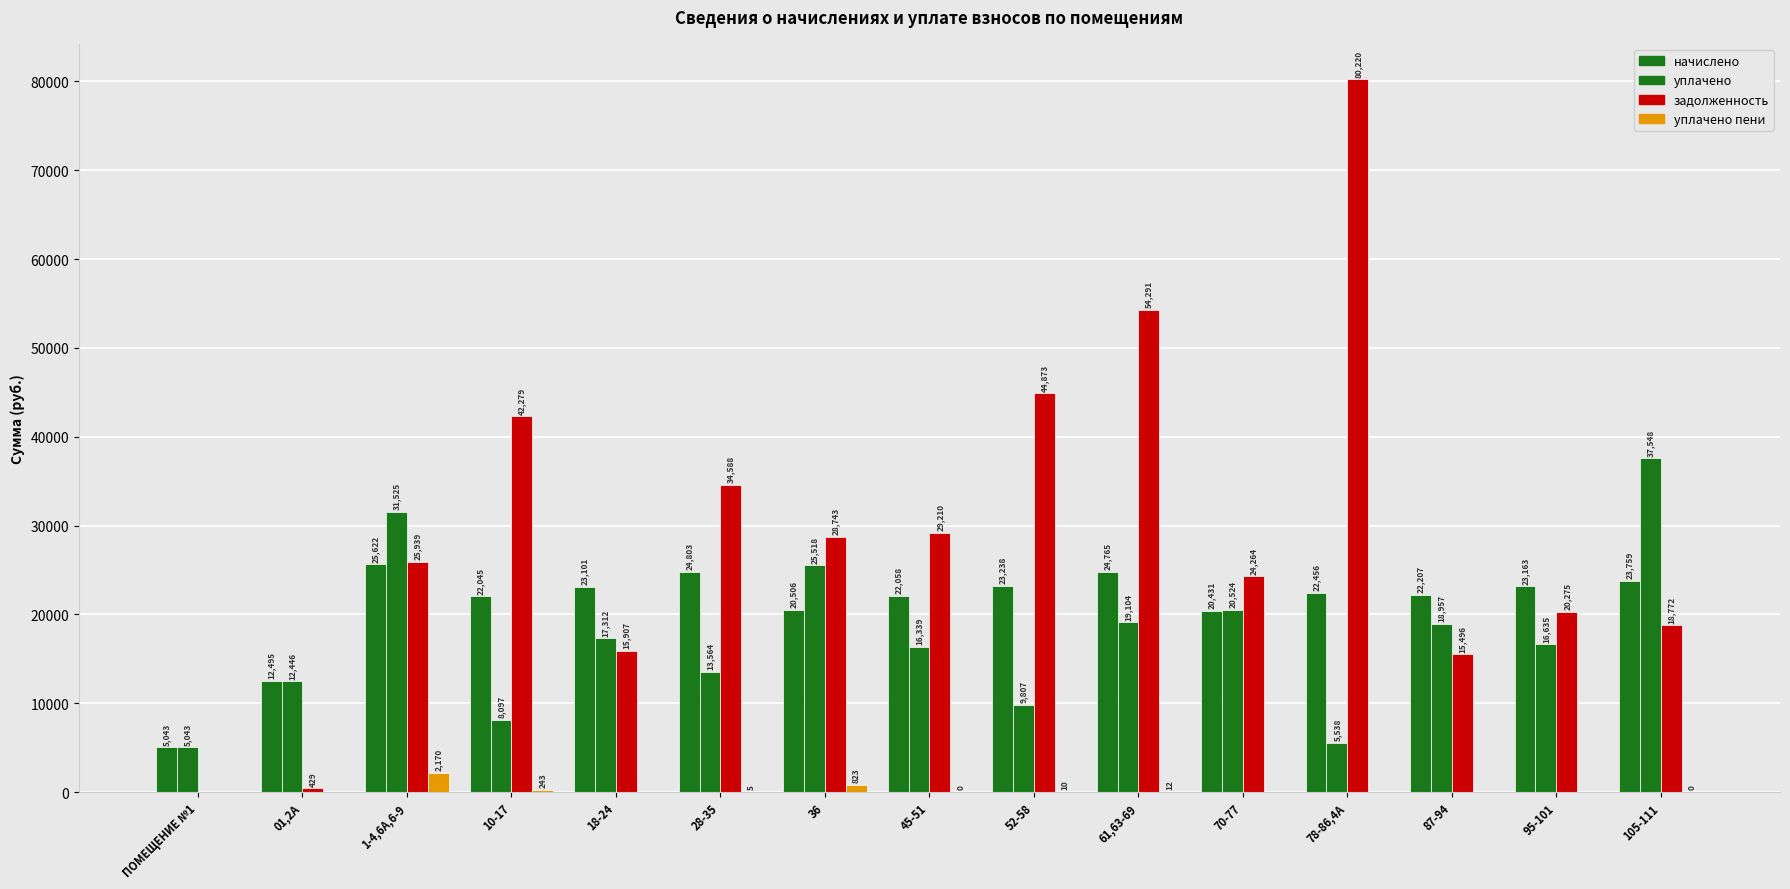

How many distinct data groups are displayed?

4